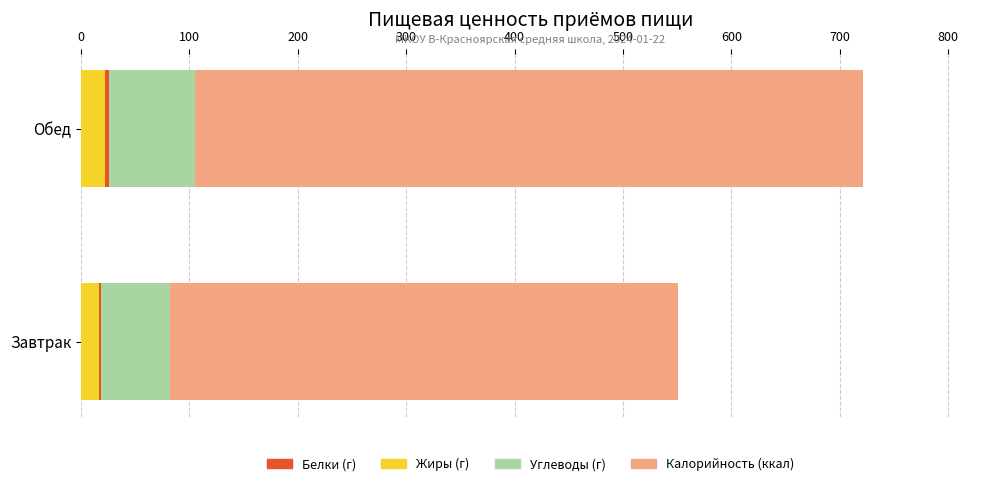

Which series has the widest spread of values?

Калорийность